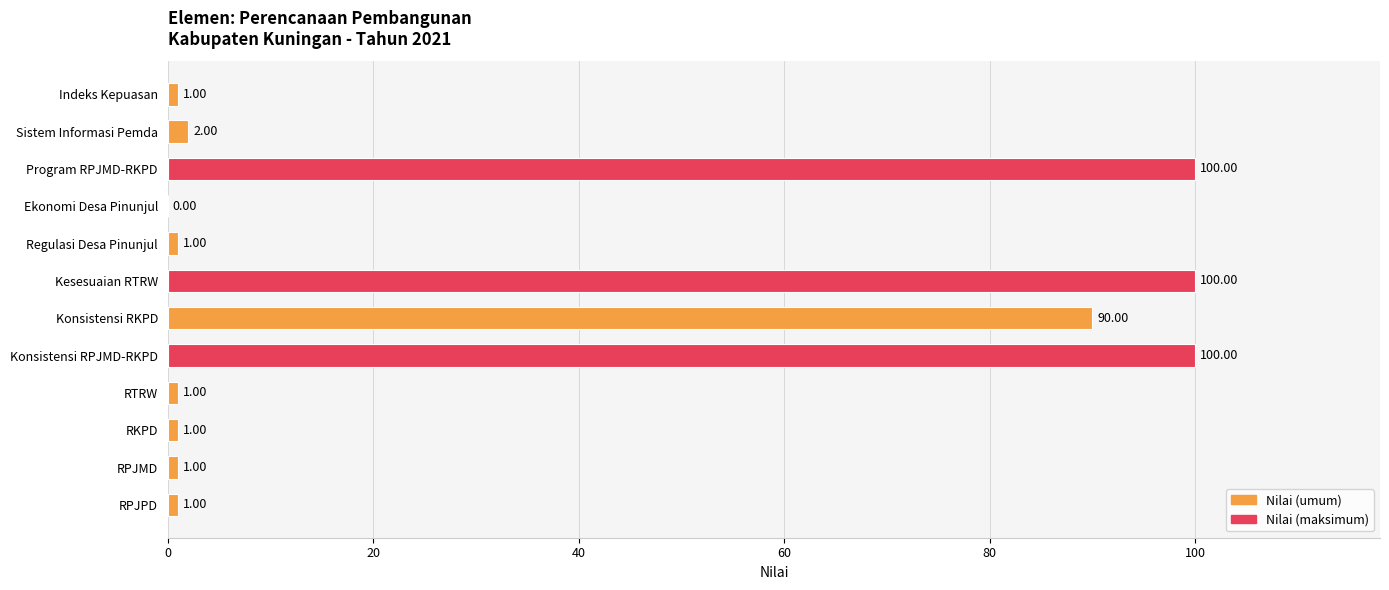

What is the change in value from Kesesuaian RTRW to Sistem Informasi Pemda?

-98